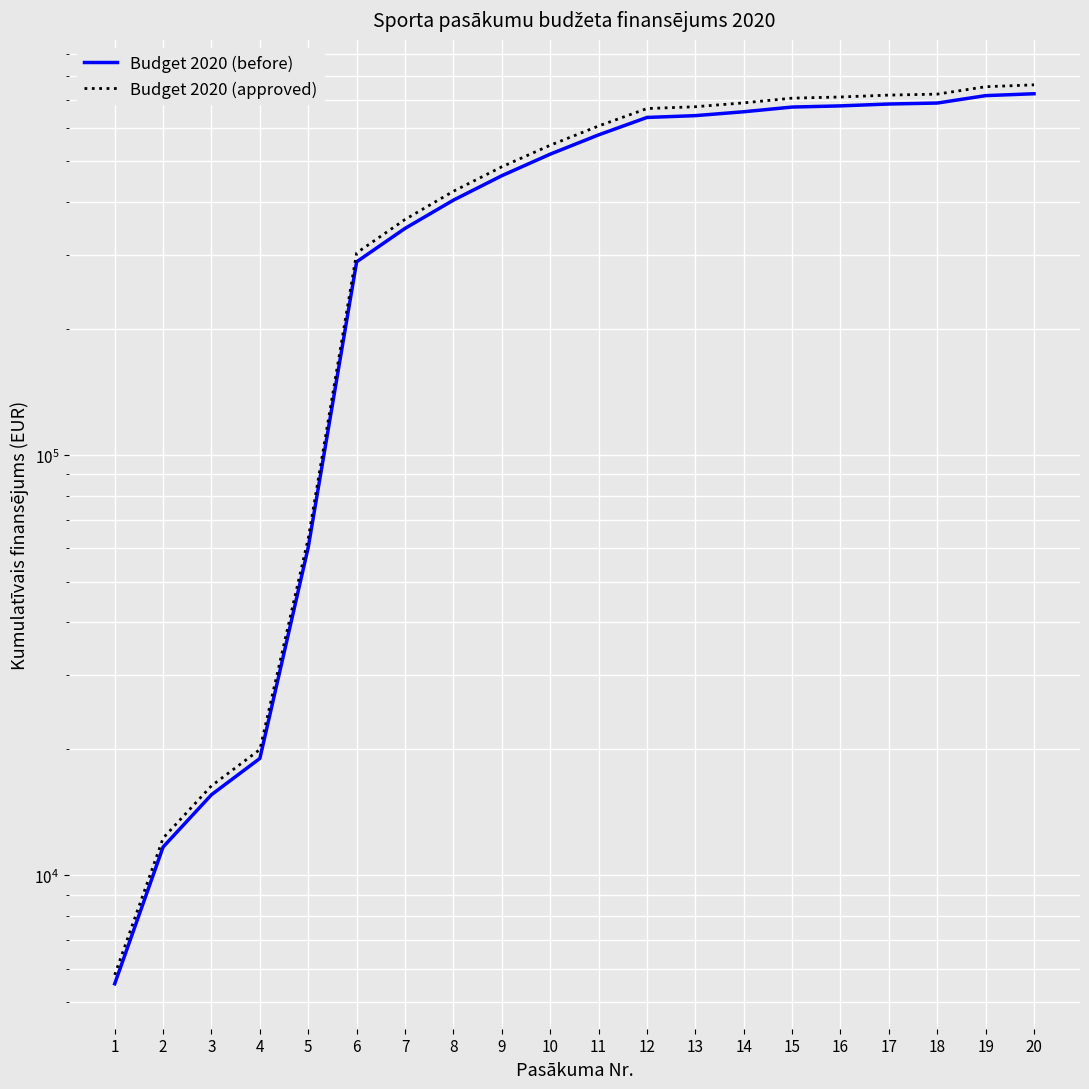

True or false: Budget 2020 (before) has more than 0 points higher than both neighbors.

False